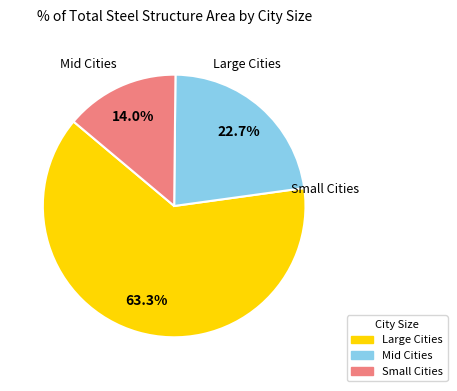

How many segments does this pie chart have?

3